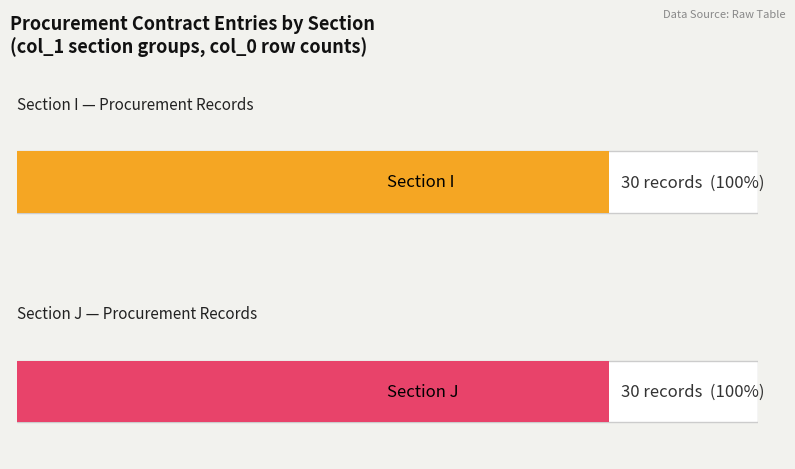

How many data points does each series have?

2